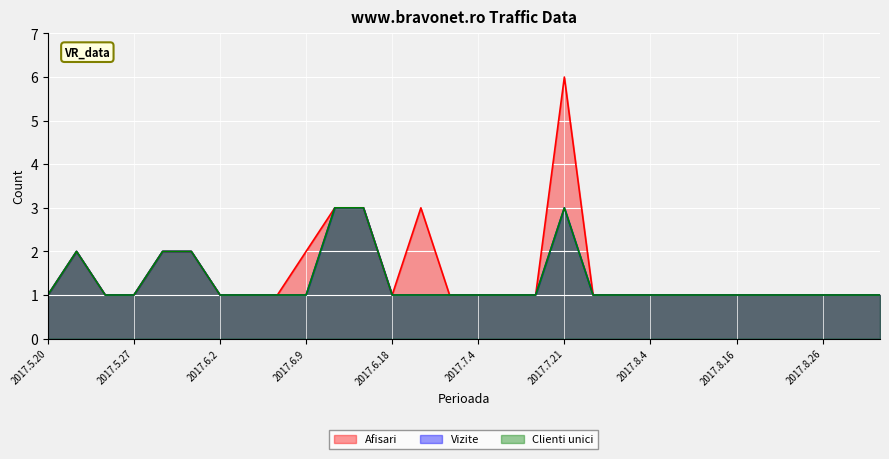

What are all the series names shown in the legend?

Afisari, Vizite, Clienti unici